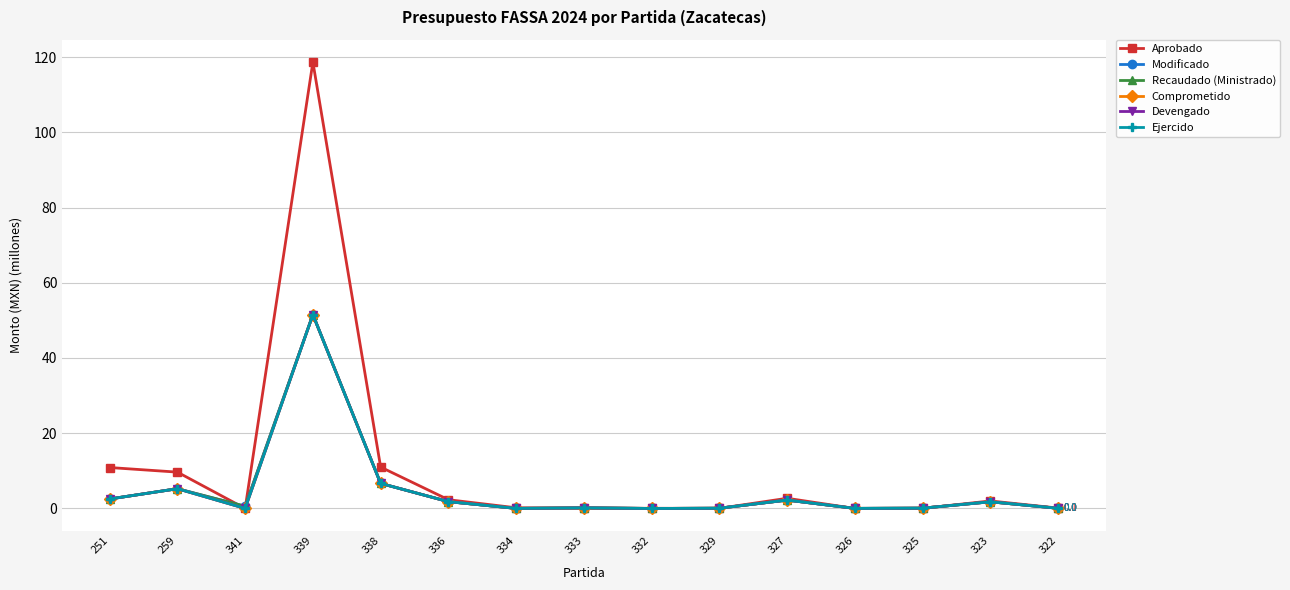

True or false: Recaudado (Ministrado) and Ejercido cross at least once.

False